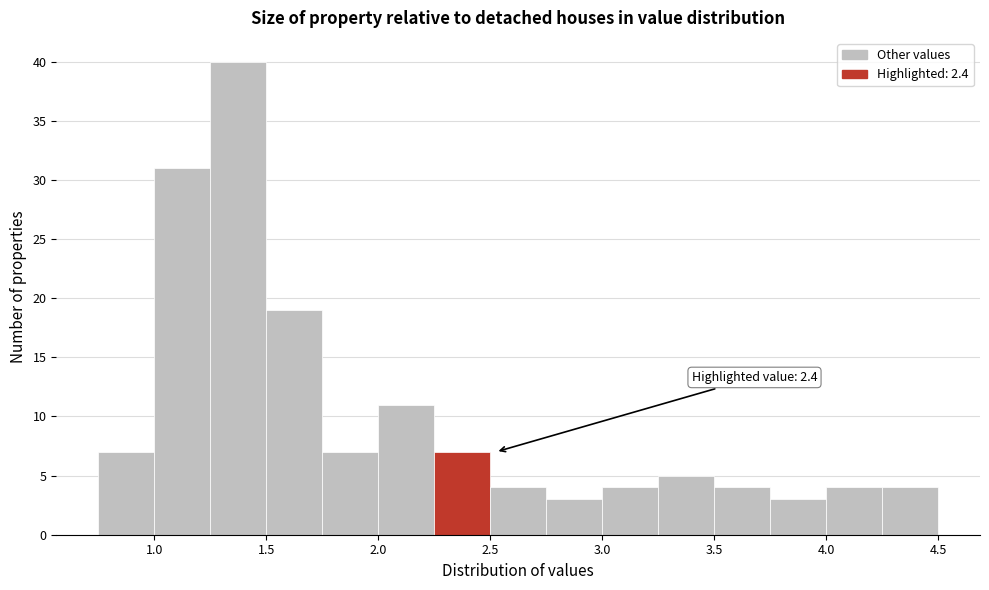

Over which range of the x-axis is the bar tallest?

1.25 to 1.50